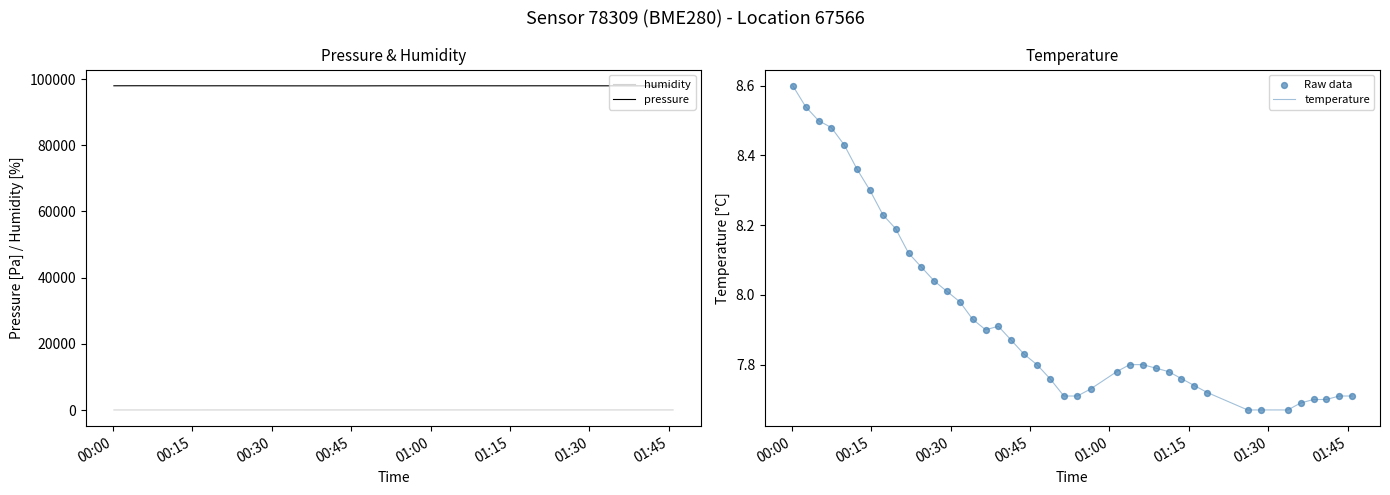

Which series contains the highest Y value?

pressure